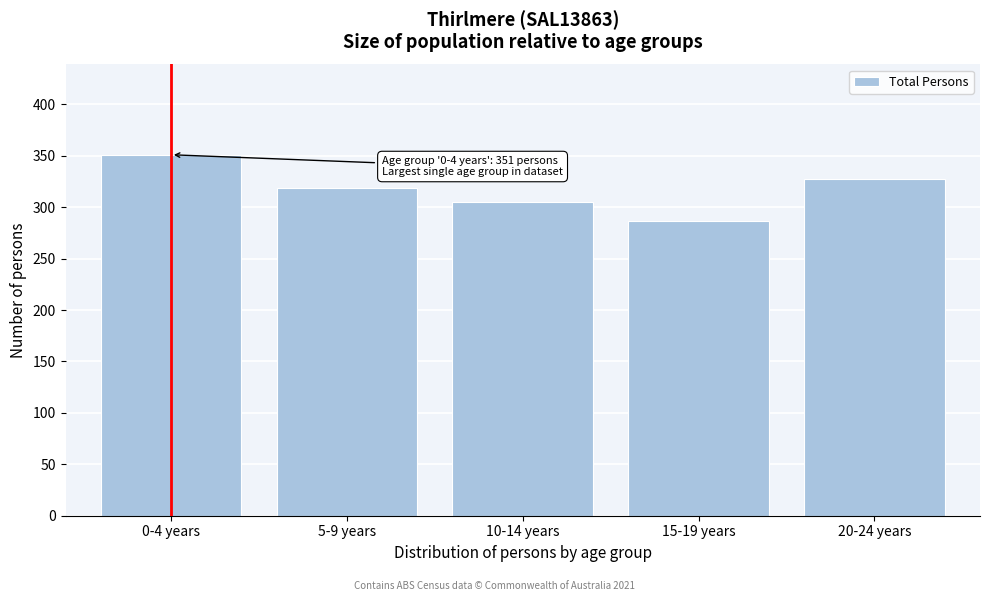

Reading left to right, list all the values displayed in this chart.

351	319	305	287	327